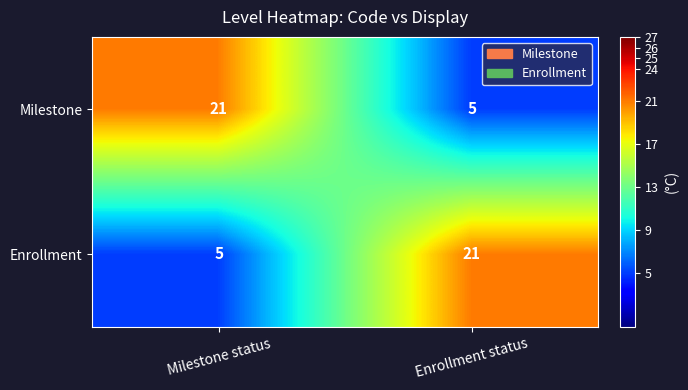

What is the sum of the Enrollment values at Enrollment status and Milestone status?

26